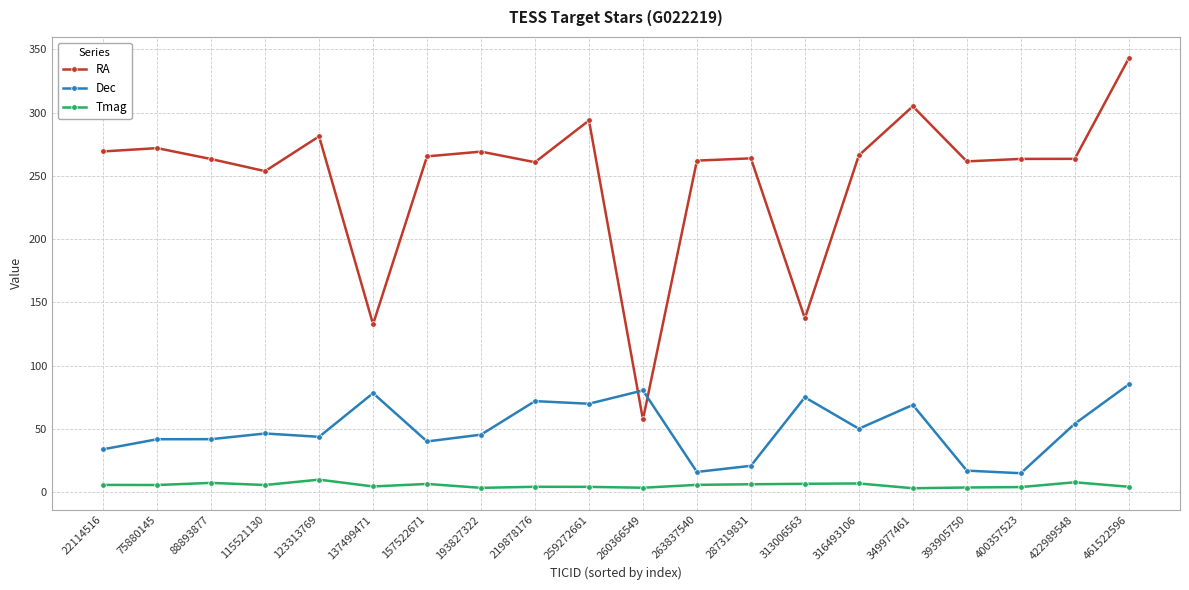

True or false: Tmag has more than 1 interior local peaks.

True